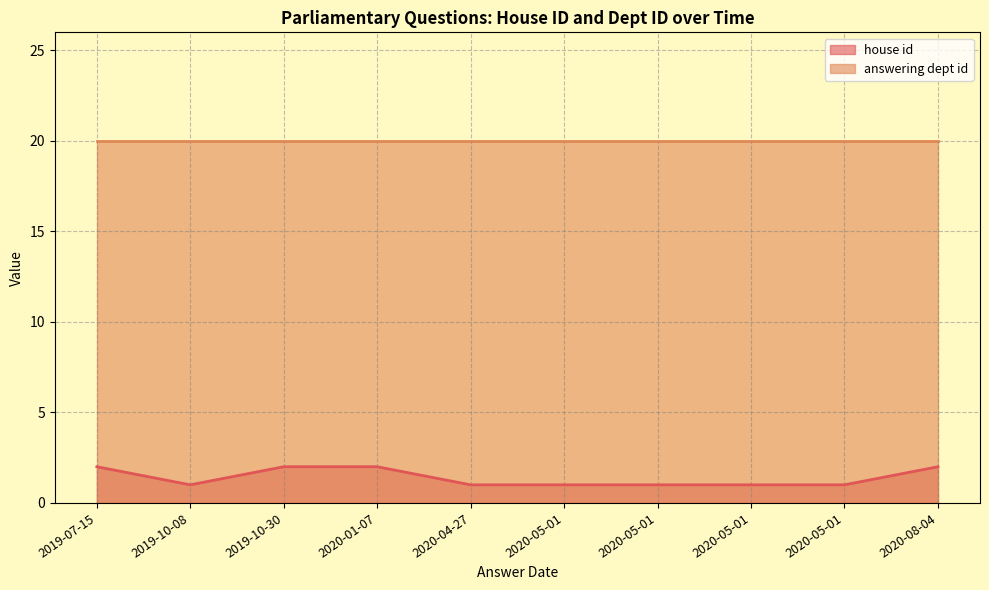

How many series are shown in this chart?

2